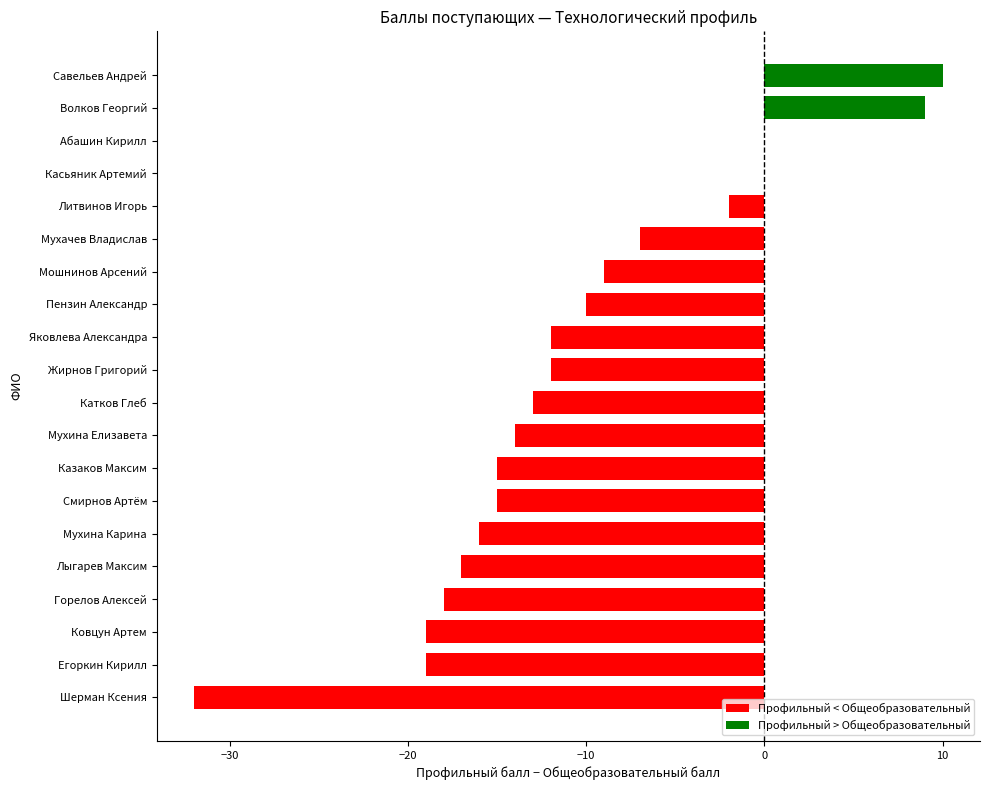

What is the label of the 20th bar from the right?

Савельев Андрей